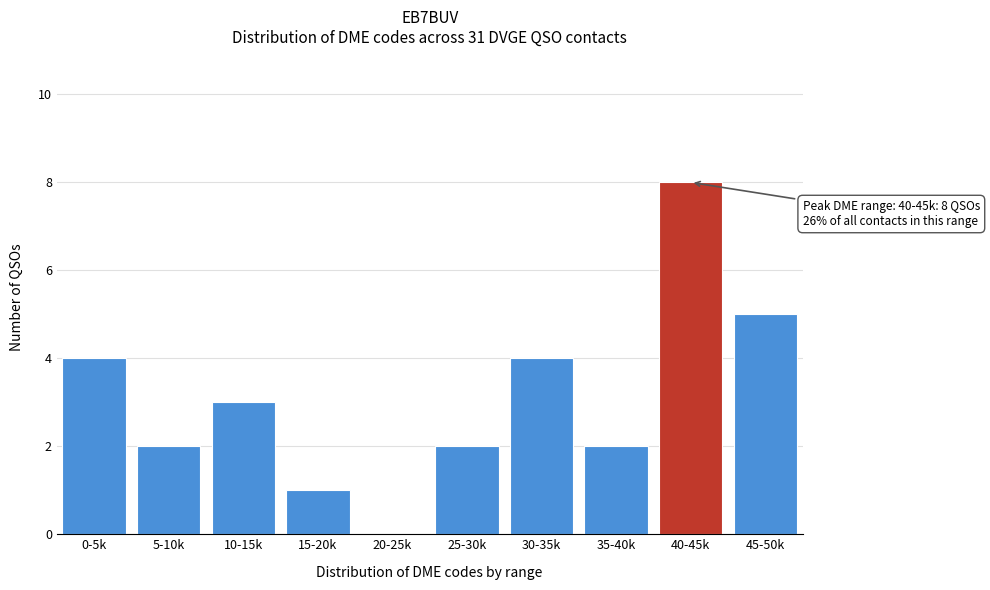

Reading right to left, list all the values displayed in this chart.

45-50k=5	40-45k=8	35-40k=2	30-35k=4	25-30k=2	20-25k=0	15-20k=1	10-15k=3	5-10k=2	0-5k=4